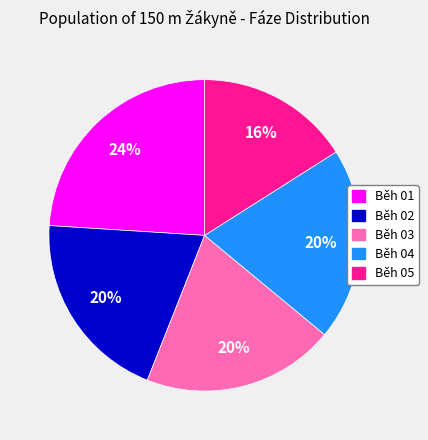

Which slice is the smallest?

Běh 05